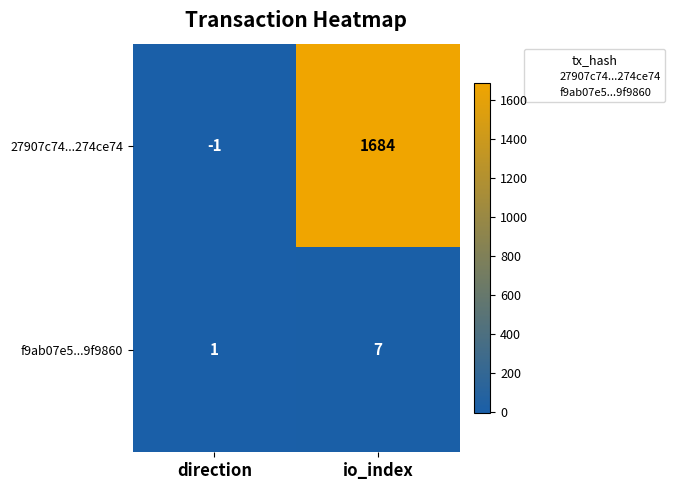

Reading left to right, extract all data points from this chart.

27907c74...274ce74: direction=-1	io_index=1684
f9ab07e5...9f9860: direction=1	io_index=7